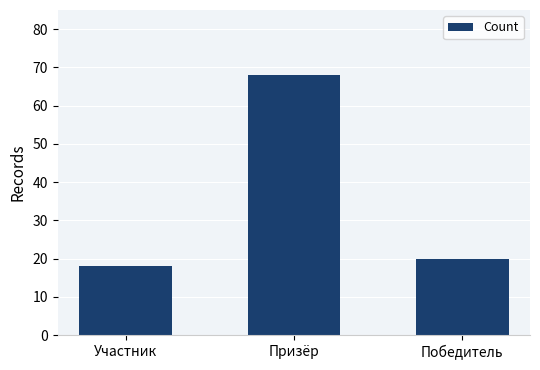

What is the difference between the maximum and minimum values?

50